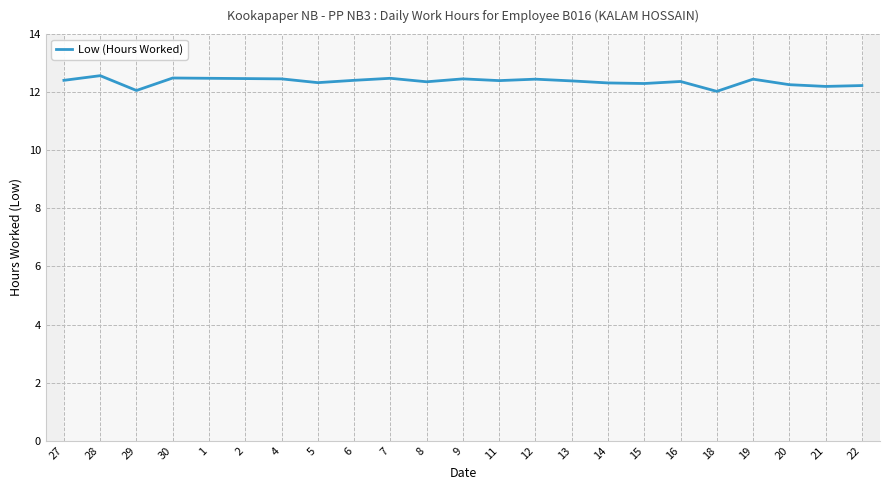

Does the chart display data point markers on the line(s)?

No